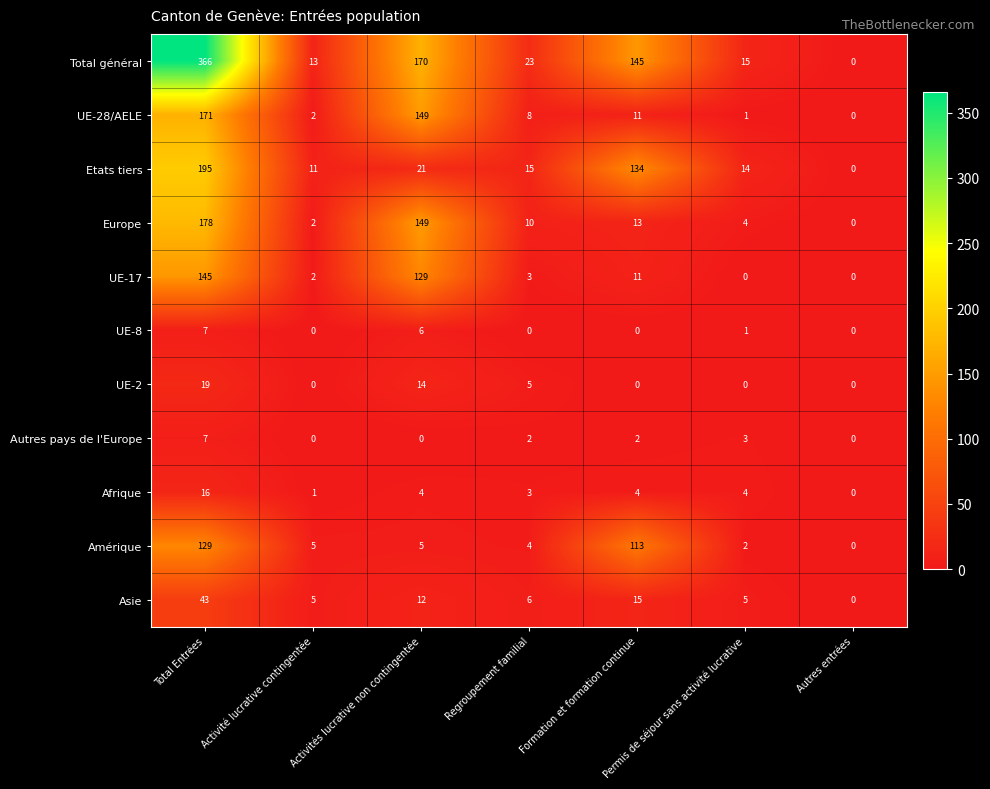

What is the difference between the maximum and minimum values in the Total général series?

366